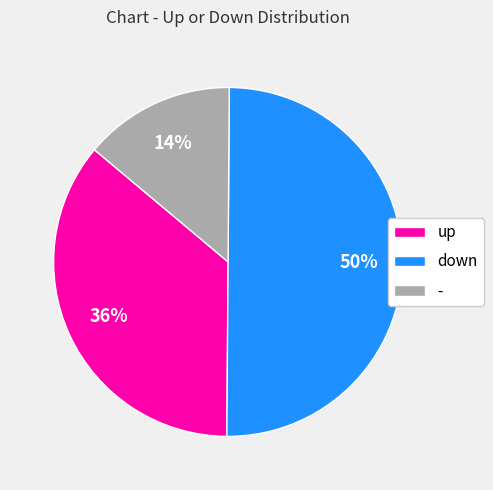

The - slice represents 14% of the pie. True or false?

True